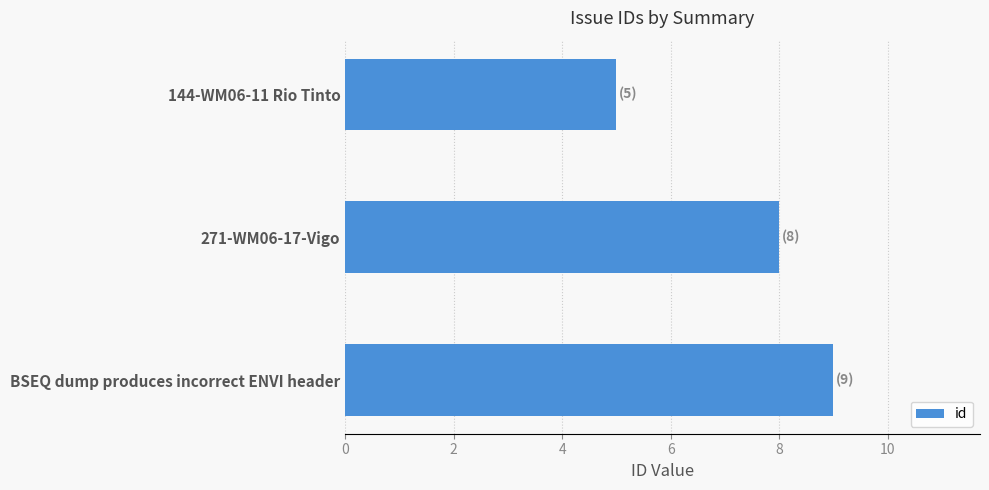

Reading top to bottom, transcribe all the data shown in this chart.

5	8	9